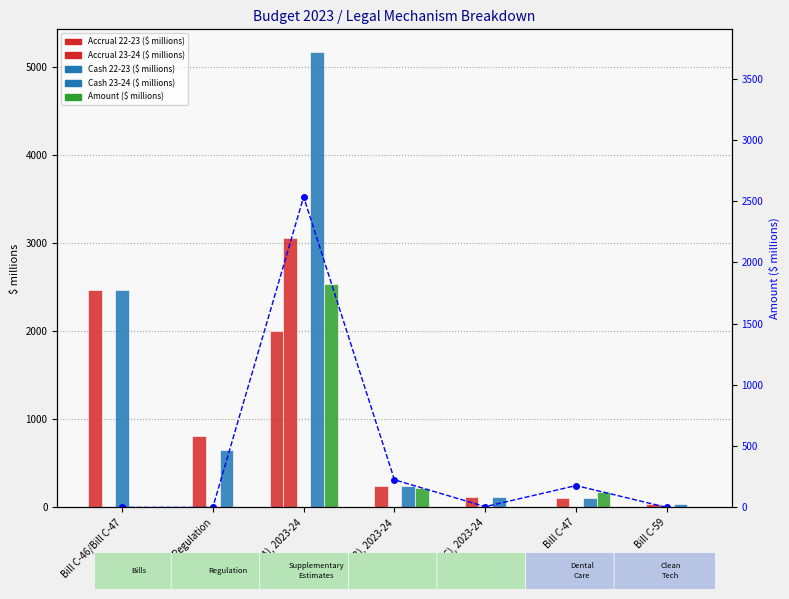

Does the chart contain any negative values?

No